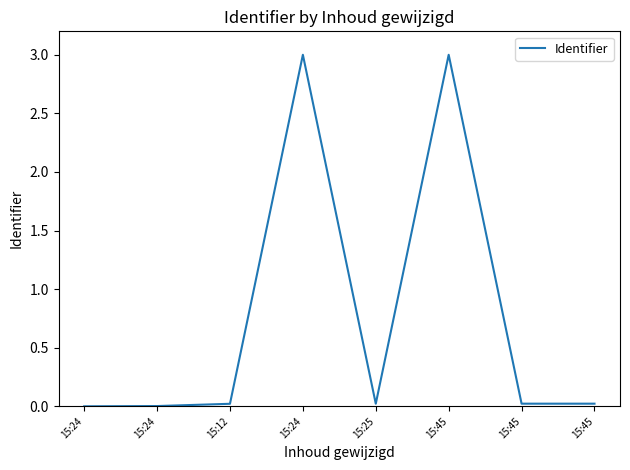

How many series are shown in this chart?

1